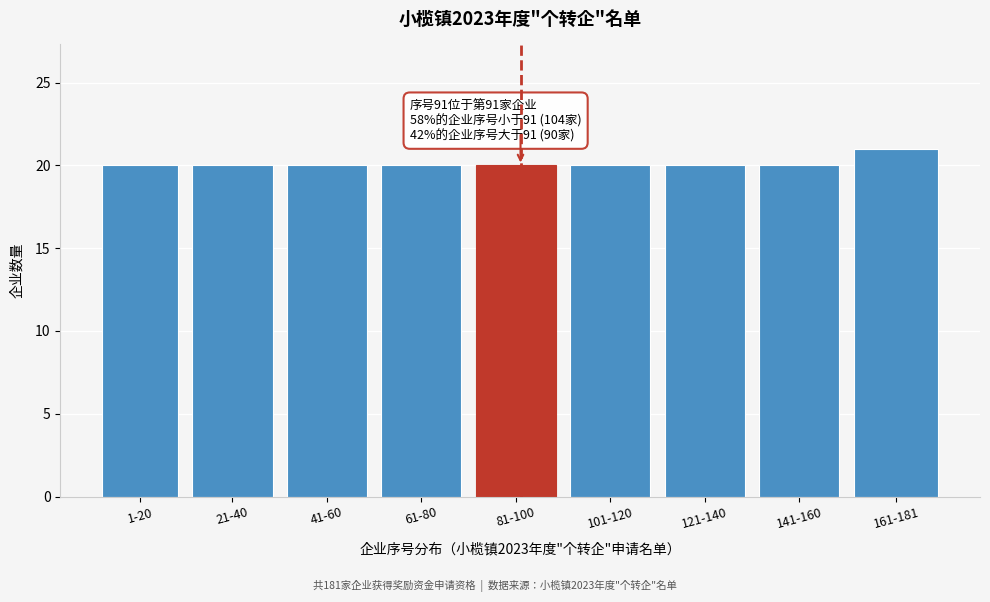

Reading left to right, transcribe all the data shown in this chart.

1-20=20	21-40=20	41-60=20	61-80=20	81-100=20	101-120=20	121-140=20	141-160=20	161-181=21